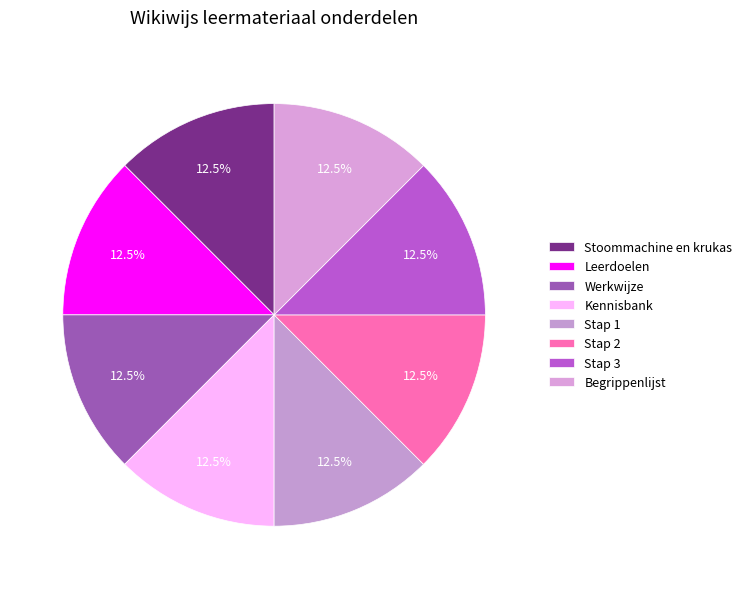

How much of the chart is everything except Stap 1?

87.5%